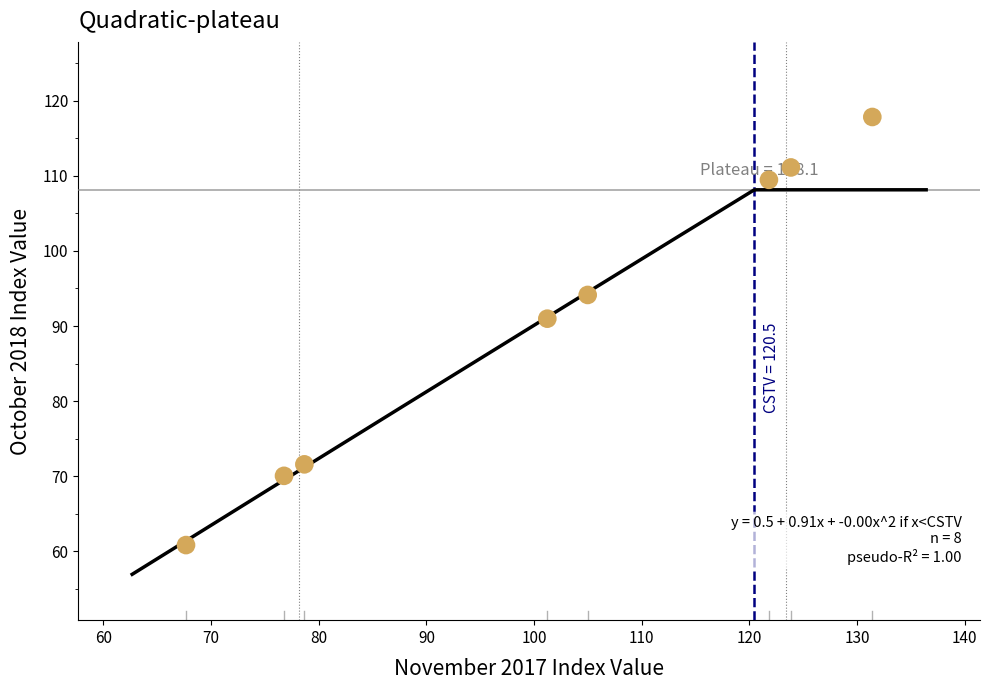

What Y value in the scatter plot is closest to 89?

91.0